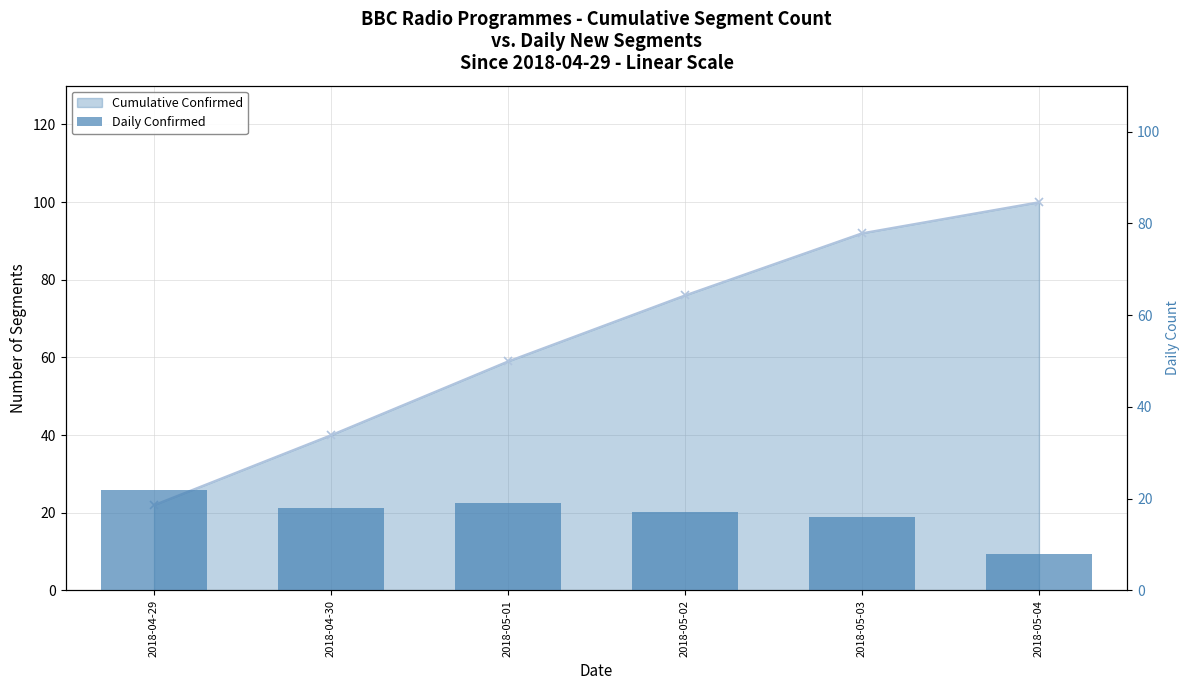

How many values are below 18?

3